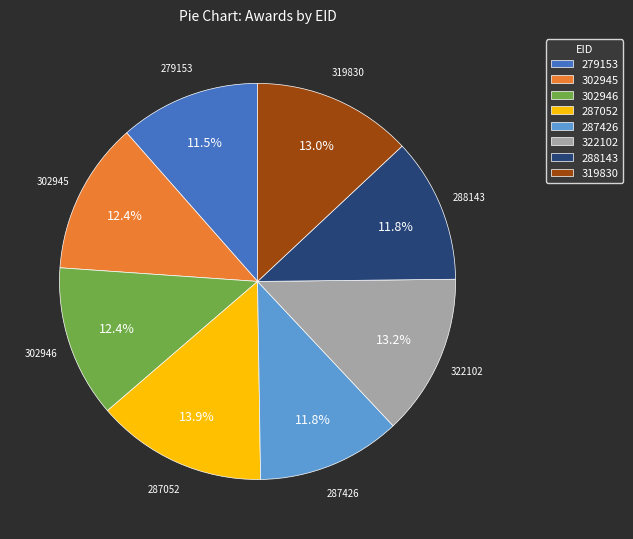

Does 288143 represent more than half of the total?

No